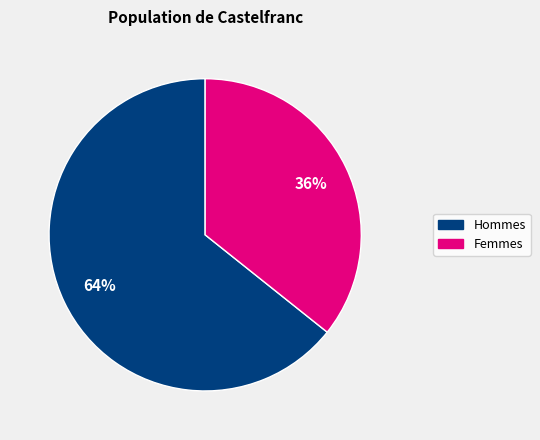

To the nearest percent, what is the average slice percentage?

50%